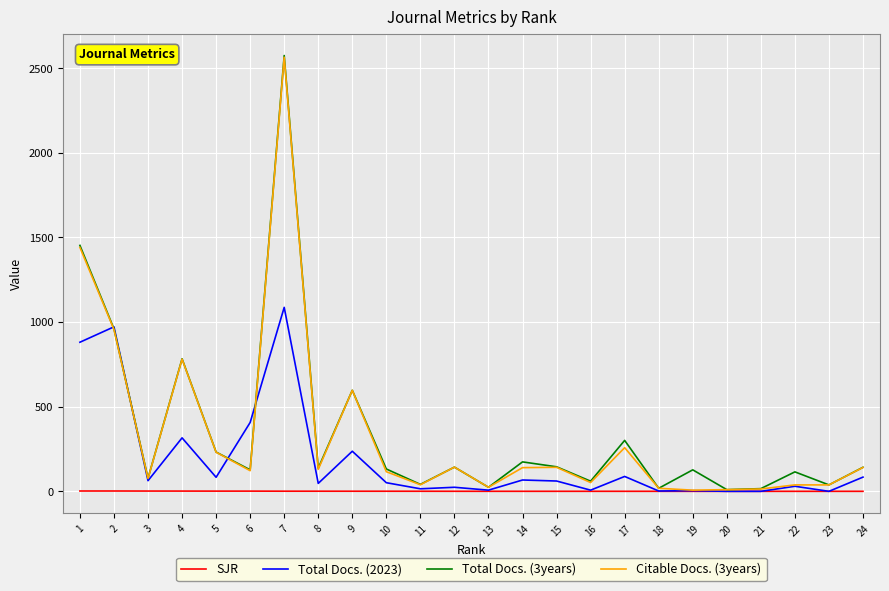

What are all the series names shown in the legend?

SJR, Total Docs. (2023), Total Docs. (3years), Citable Docs. (3years)